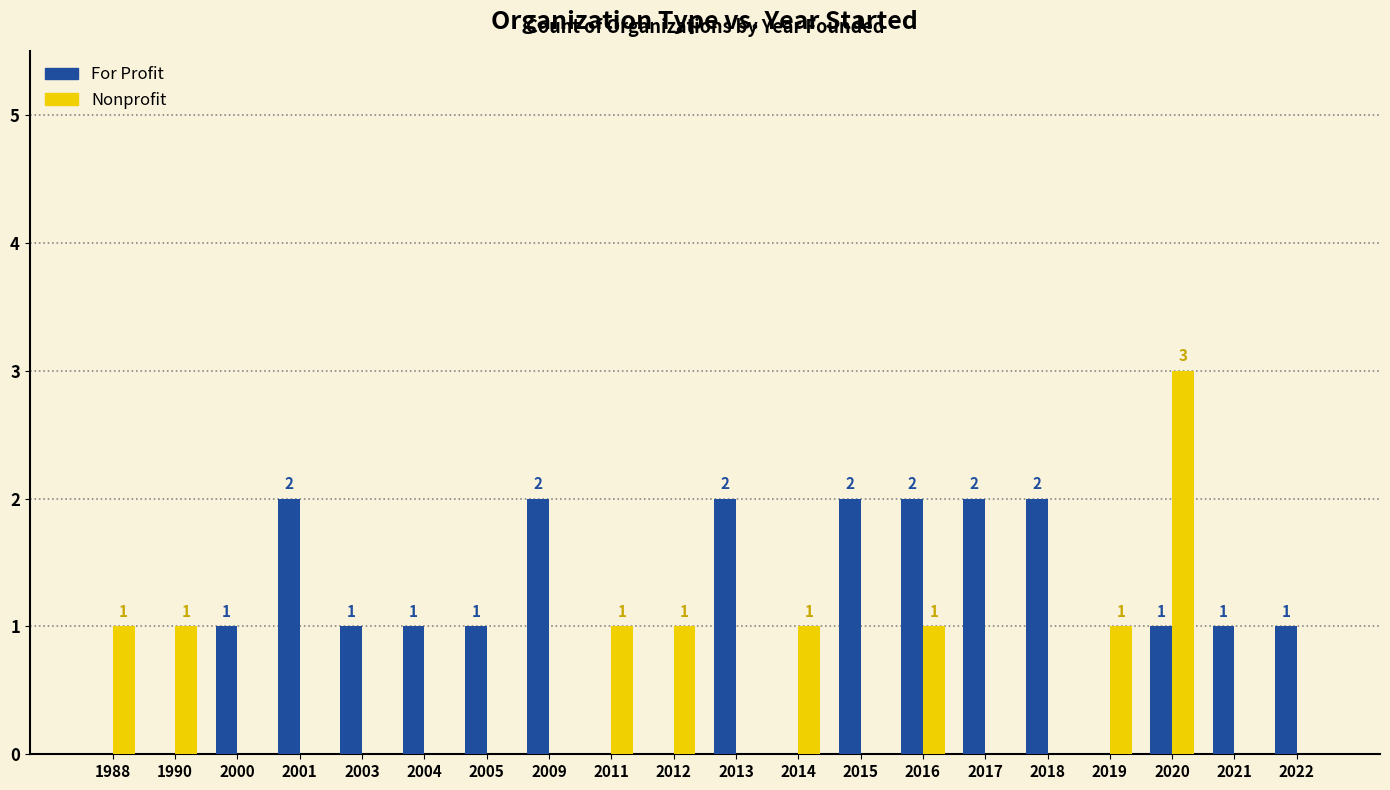

What are all the series names shown in the legend?

For Profit, Nonprofit